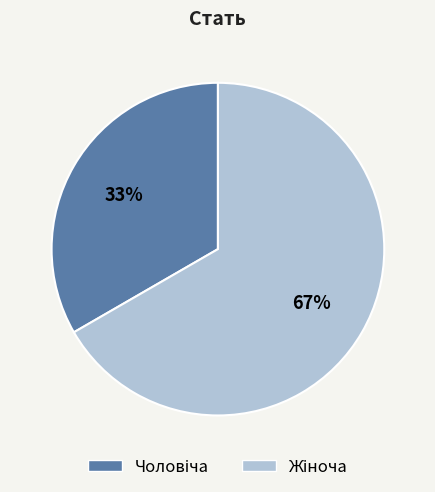

To the nearest percent, what is the average slice percentage?

50%